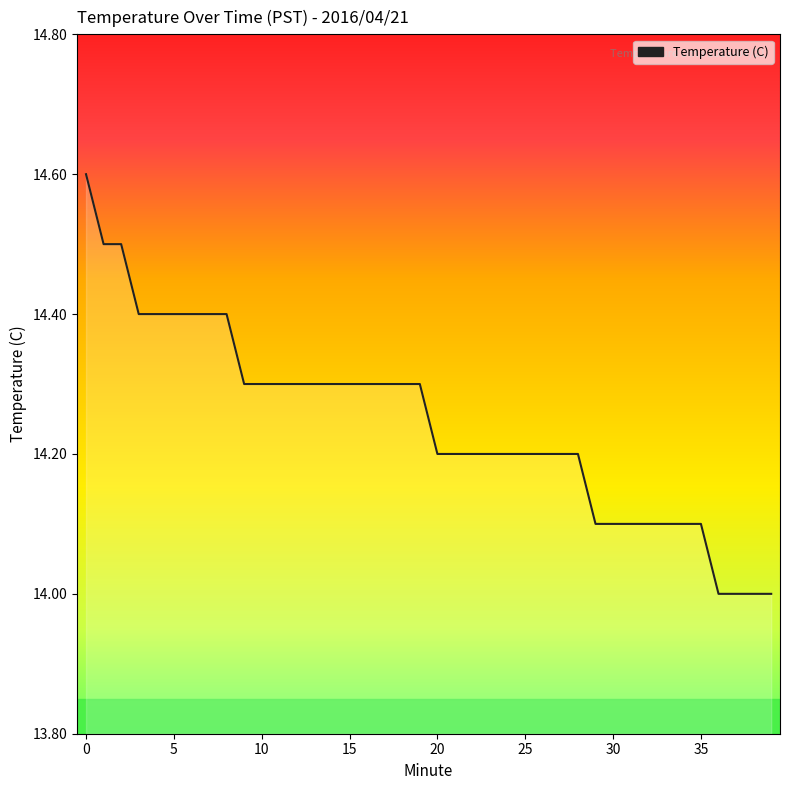

Read the value at 20.

14.2